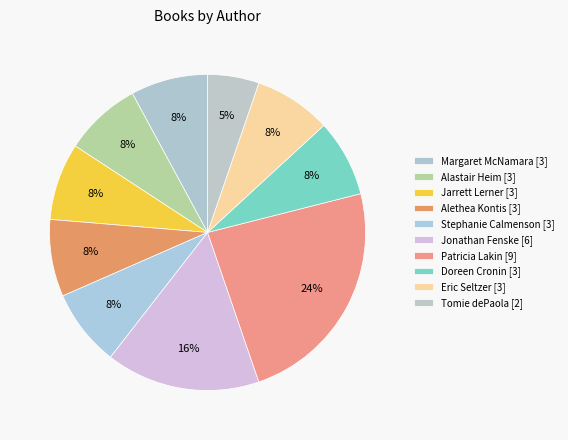

Is Margaret McNamara [3] the majority of the pie?

No